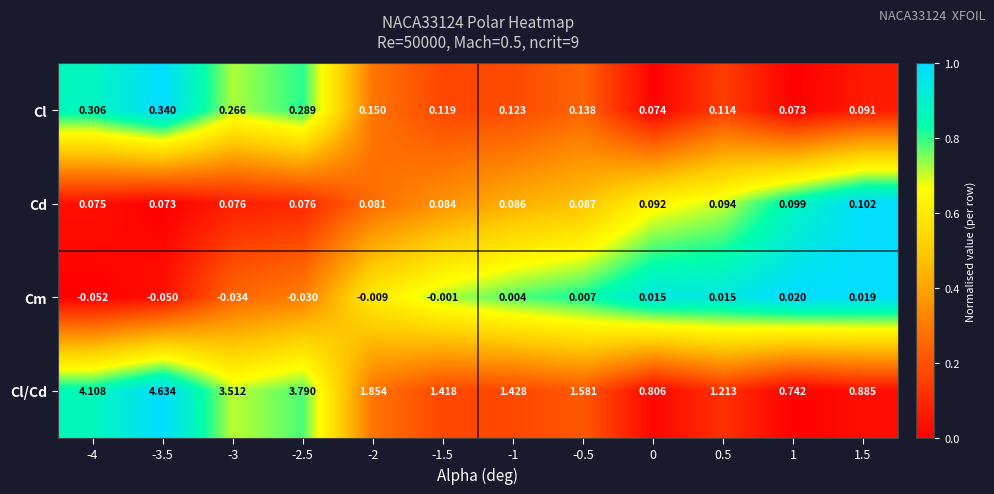

Count the number of data series in this chart.

4